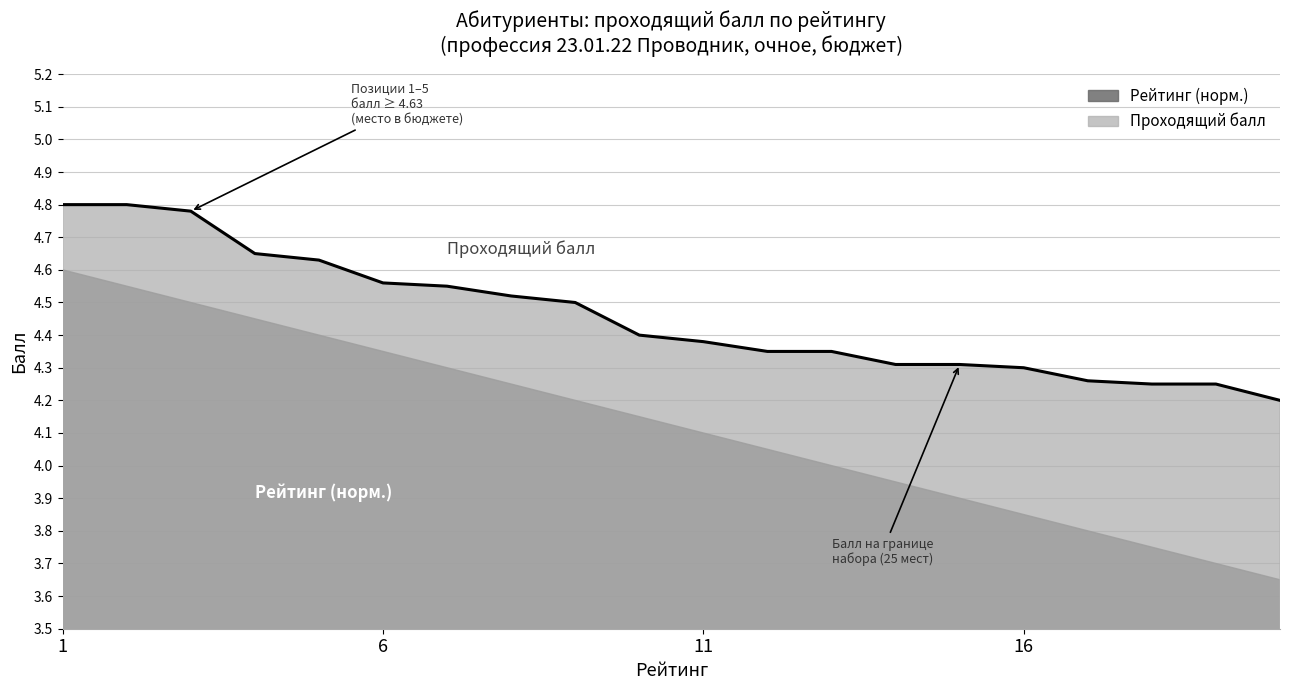

How many values are between 4 and 5?

20